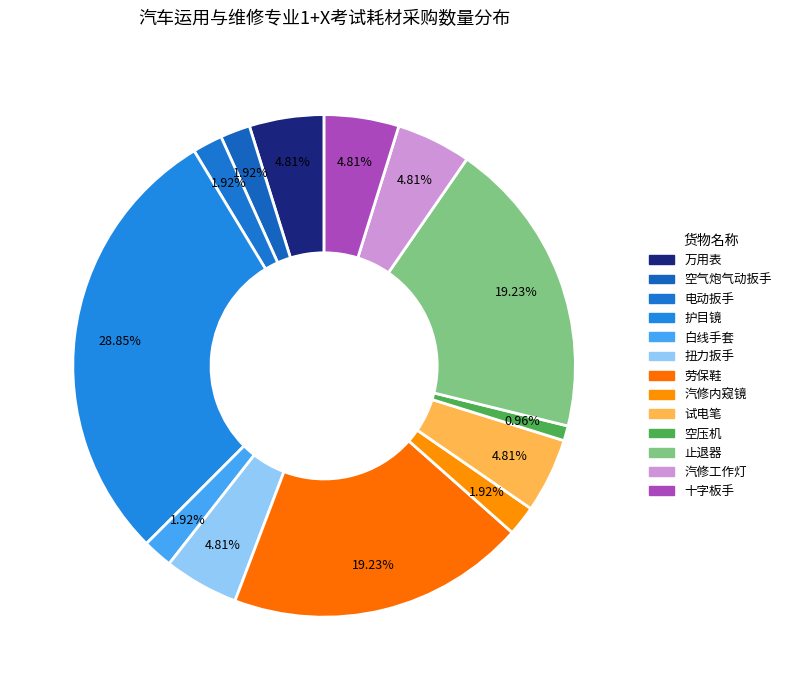

How many segments does this pie chart have?

13